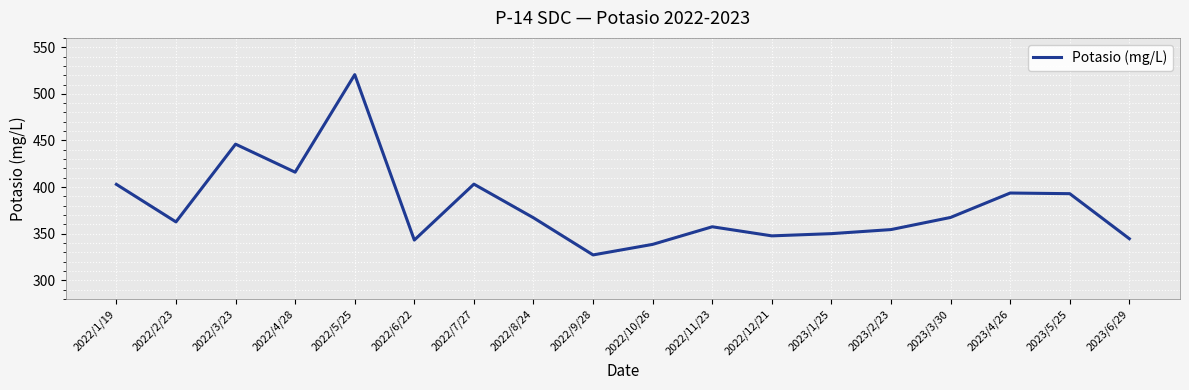

Where does the data first go above 367?

2022/1/19